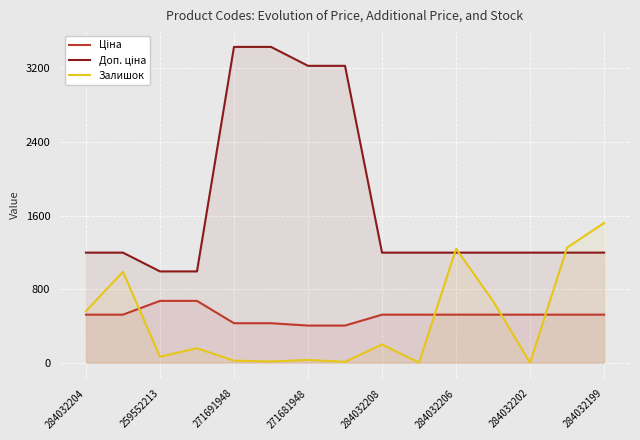

What is the spread (max minus min) of values at 284032199?

997.8